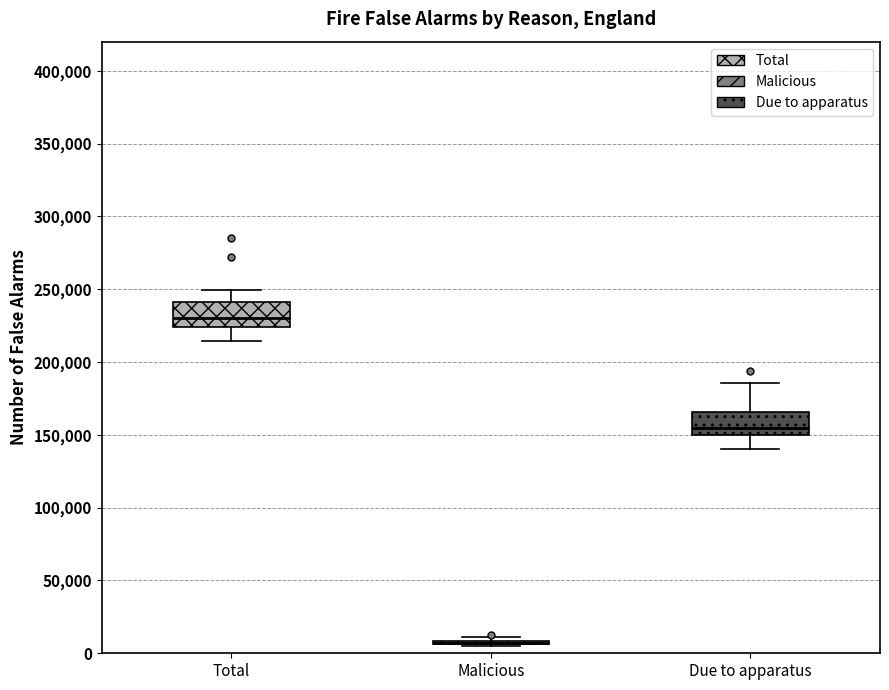

Where does the lower whisker of the box for Total end on the y-axis? The values are not printed on the chart, so give them approximately, as read against the axis.

215000